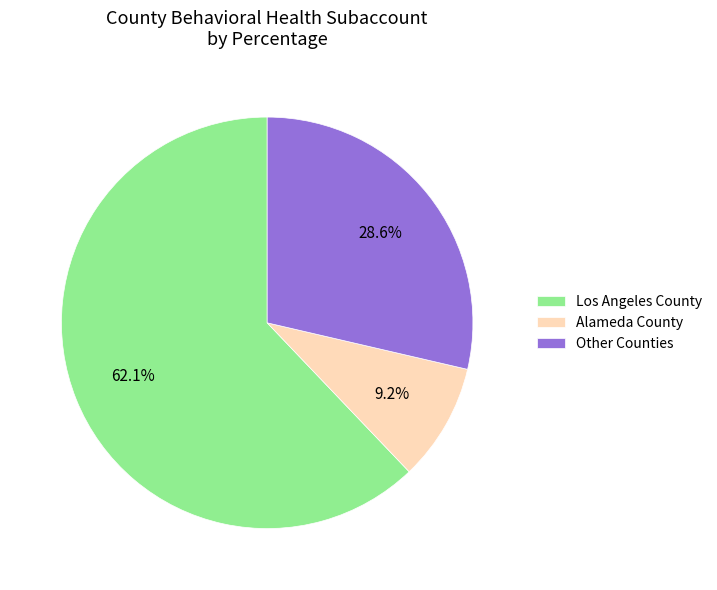

Is there any slice that represents more than half of the pie?

Yes